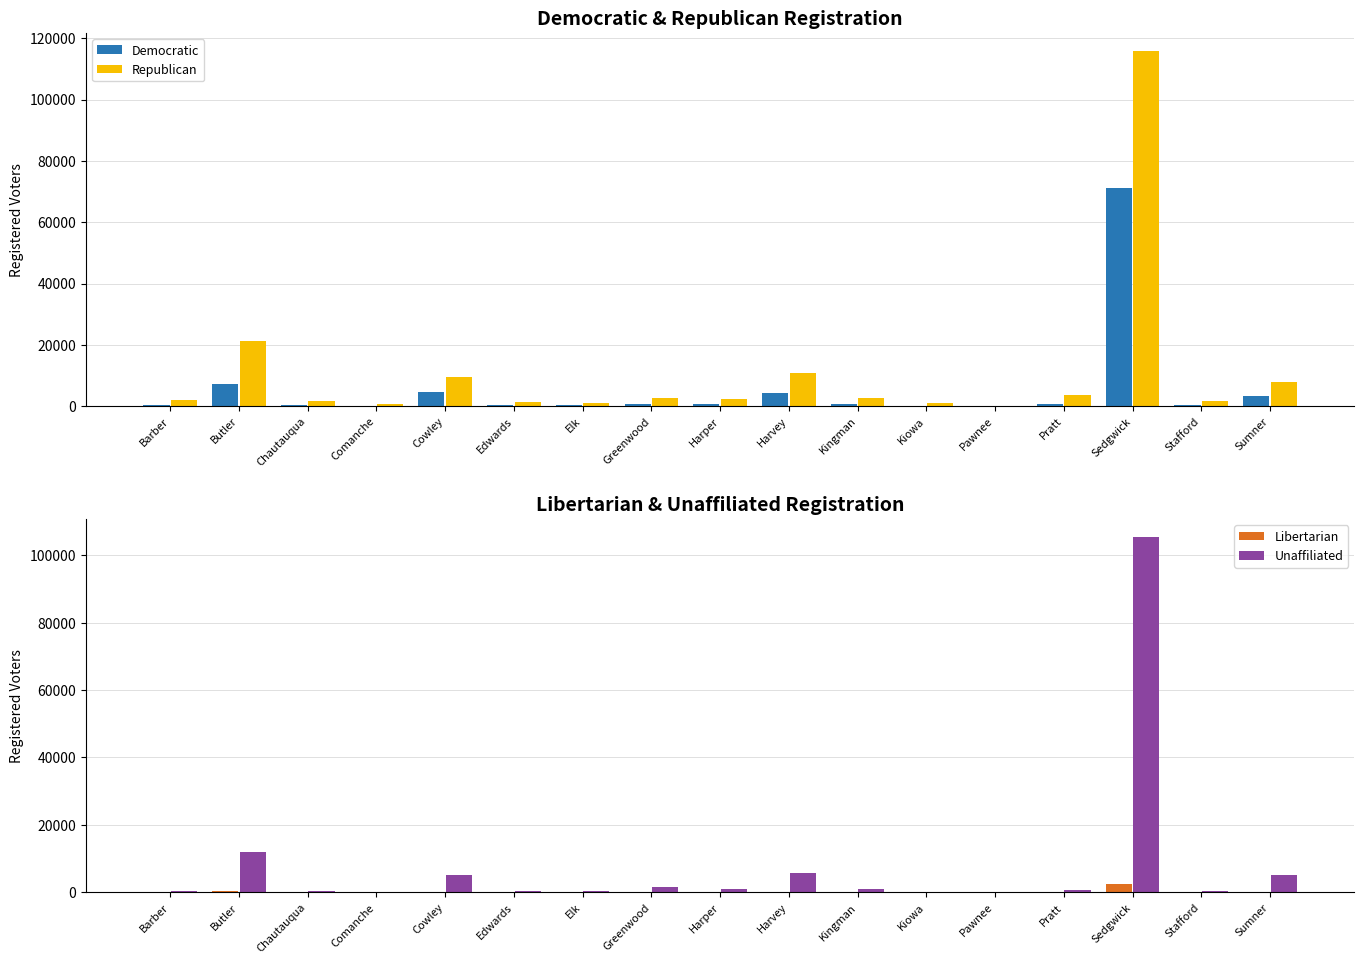

At which label does Republican reach its minimum?

Pawnee